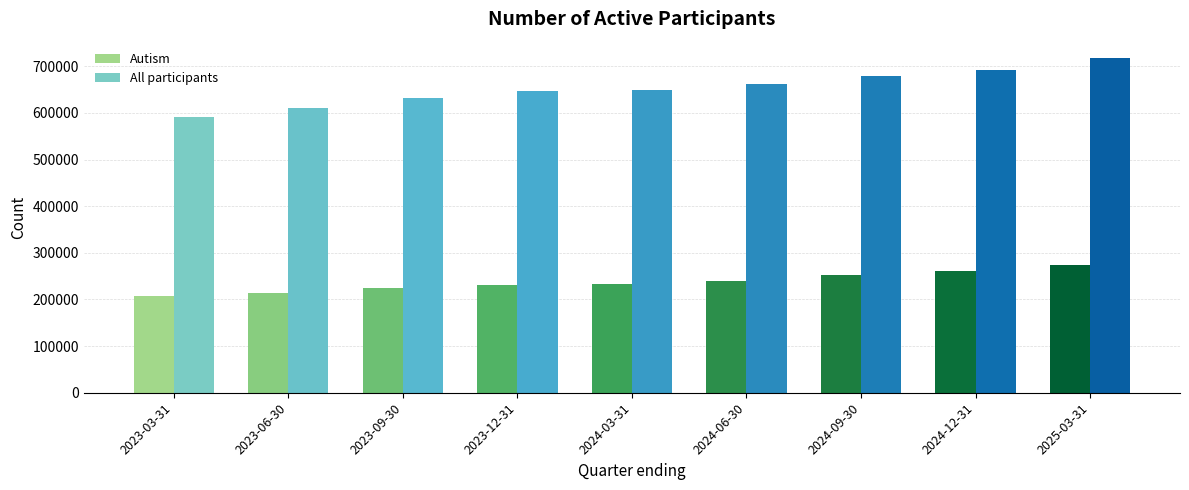

What is the label of the 5th bar from the right?

2024-03-31